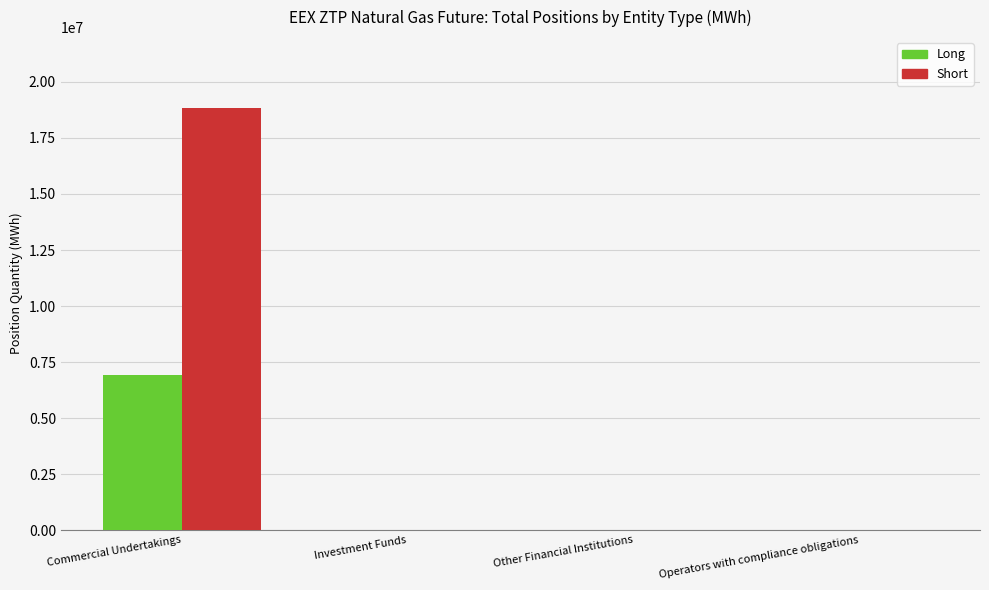

Which series has the widest spread of values?

Short